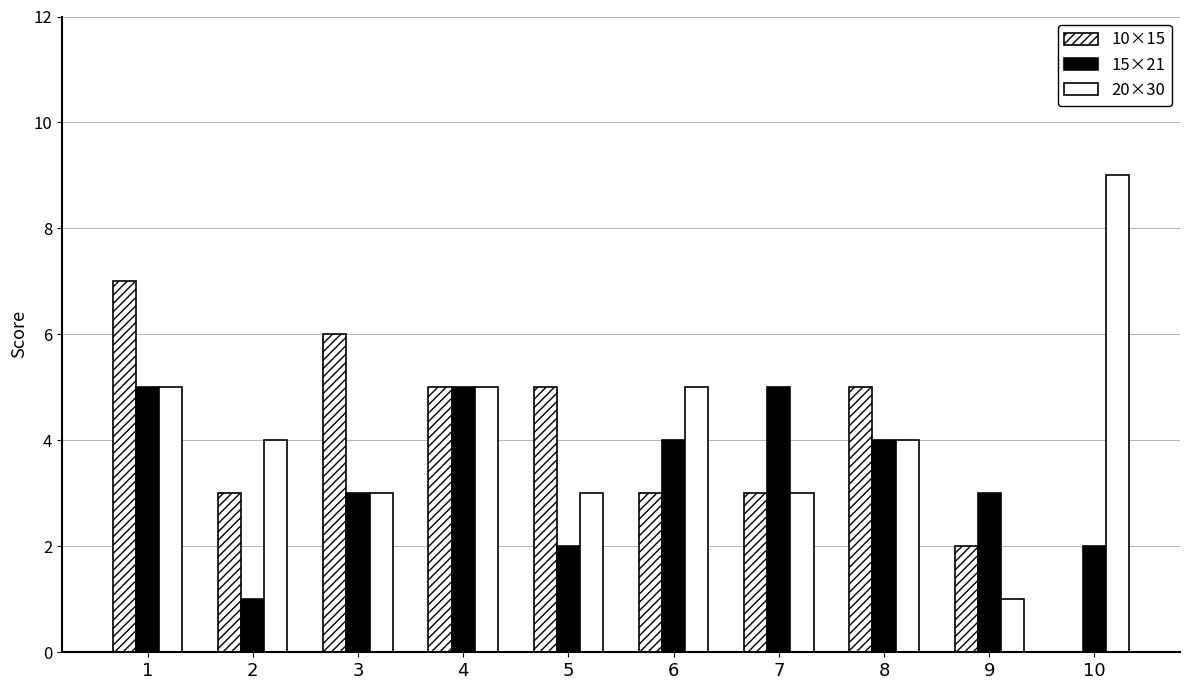

Reading left to right, what are all the values shown in this chart?

10×15: 7	3	6	5	5	3	3	5	2	0
15×21: 5	1	3	5	2	4	5	4	3	2
20×30: 5	4	3	5	3	5	3	4	1	9